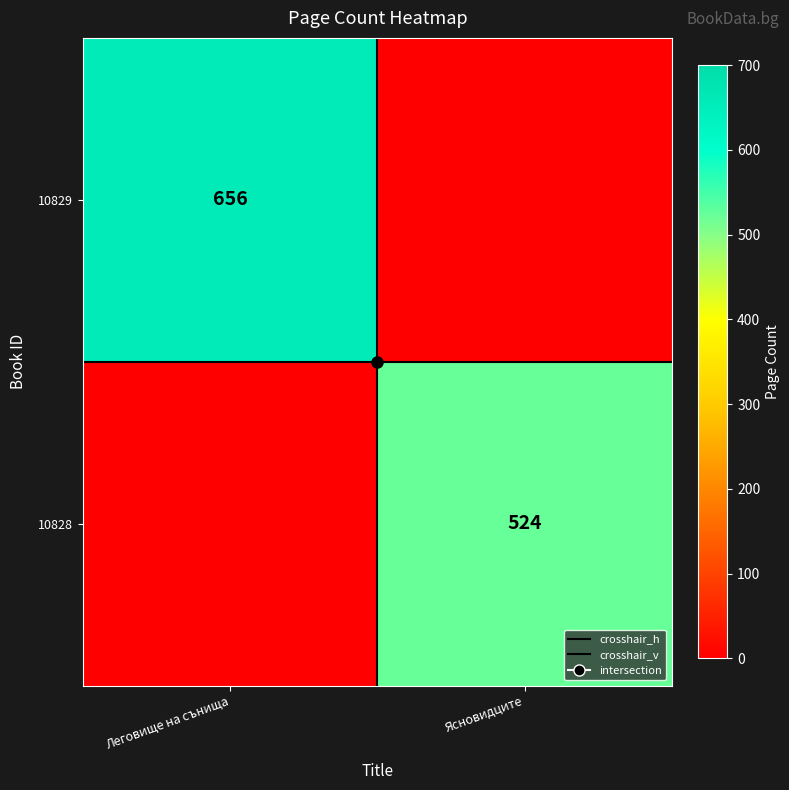

What is the difference between the 10828 values at Ясновидците and Леговище на сънища?

524.0